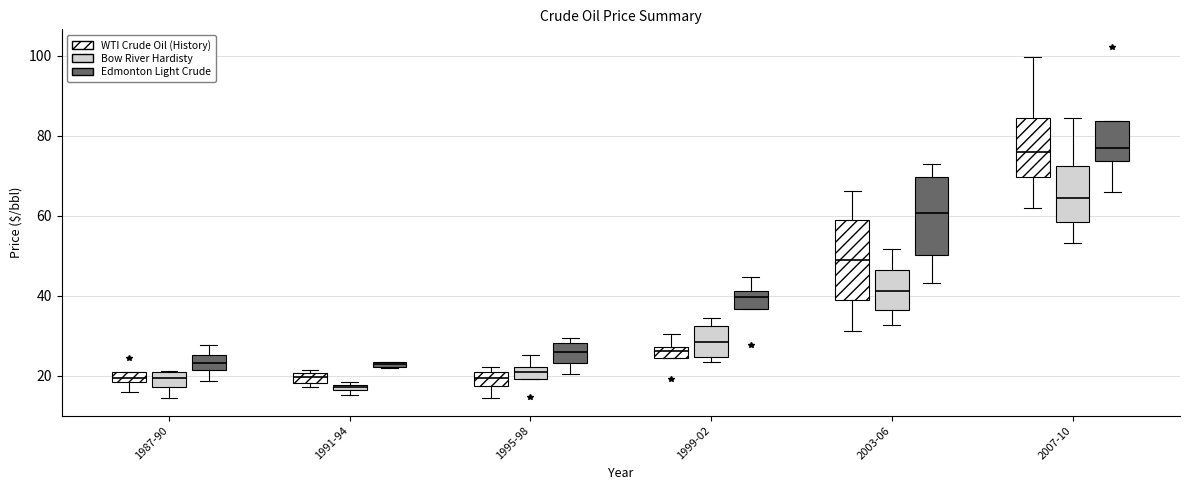

Where does the lower whisker of the box for 2007-10 (Bow River Hardisty) end on the y-axis? The values are not printed on the chart, so give them approximately, as read against the axis.

54